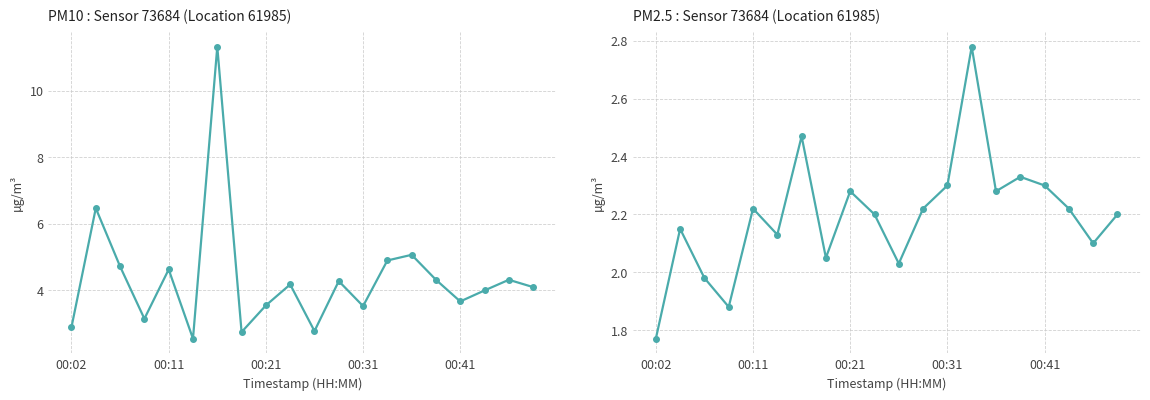

Rank the series at 00:41 from lowest to highest value.

P2, P1